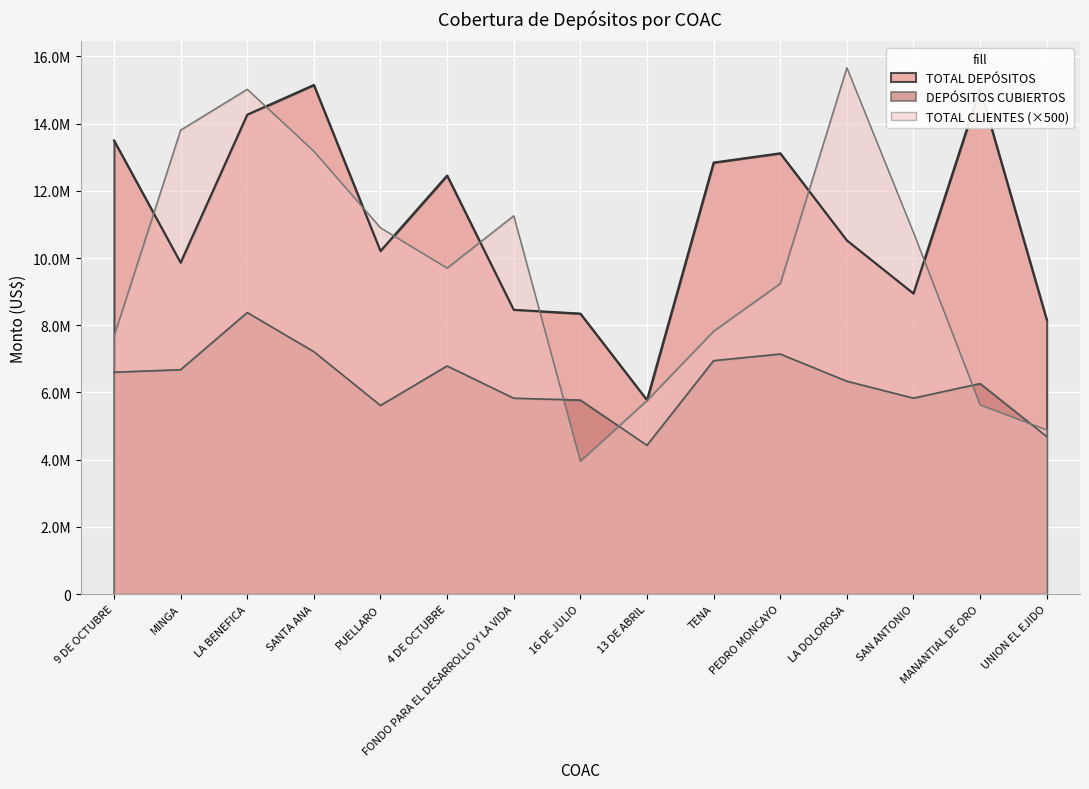

The value of TOTAL DEPÓSITOS at 9 DE OCTUBRE is 21936146.4. True or false?

False